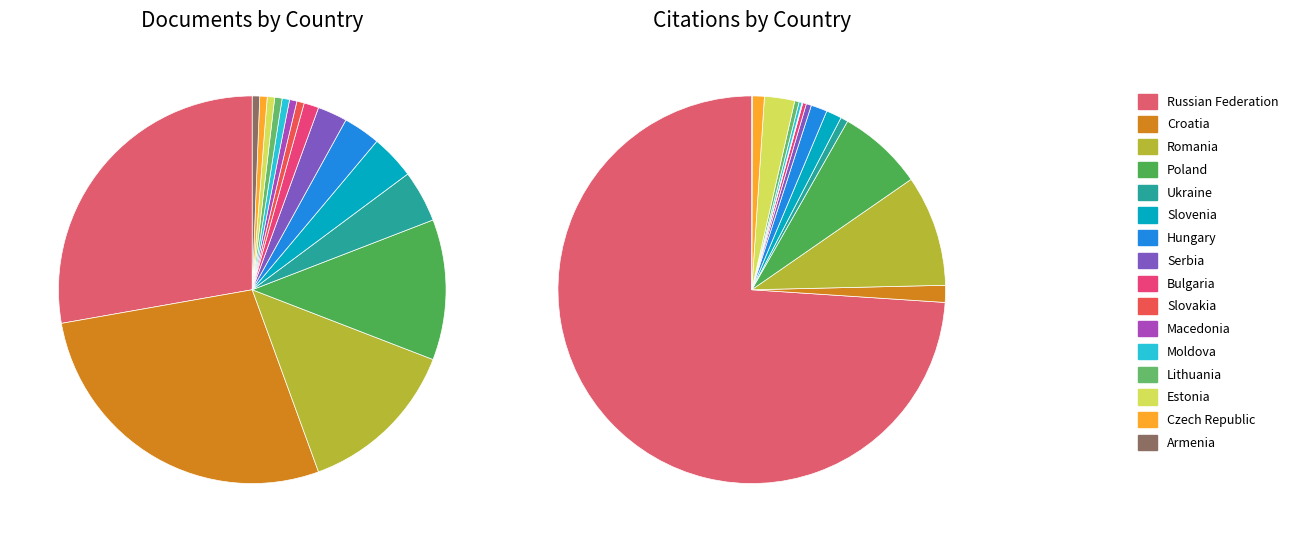

Rank the categories by value from highest to lowest.

Russian Federation, Croatia, Romania, Poland, Ukraine, Slovenia, Hungary, Serbia, Bulgaria, Slovakia, Macedonia, Moldova, Lithuania, Estonia, Czech Republic, Armenia